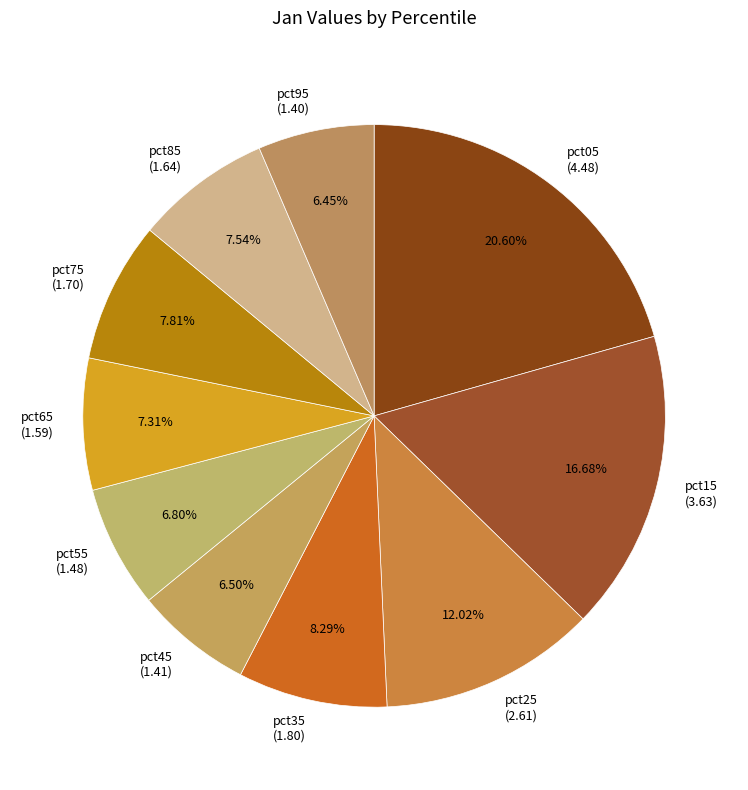

What is the ratio of the value at pct85 (1.64) to the value at pct25 (2.61)?

0.6